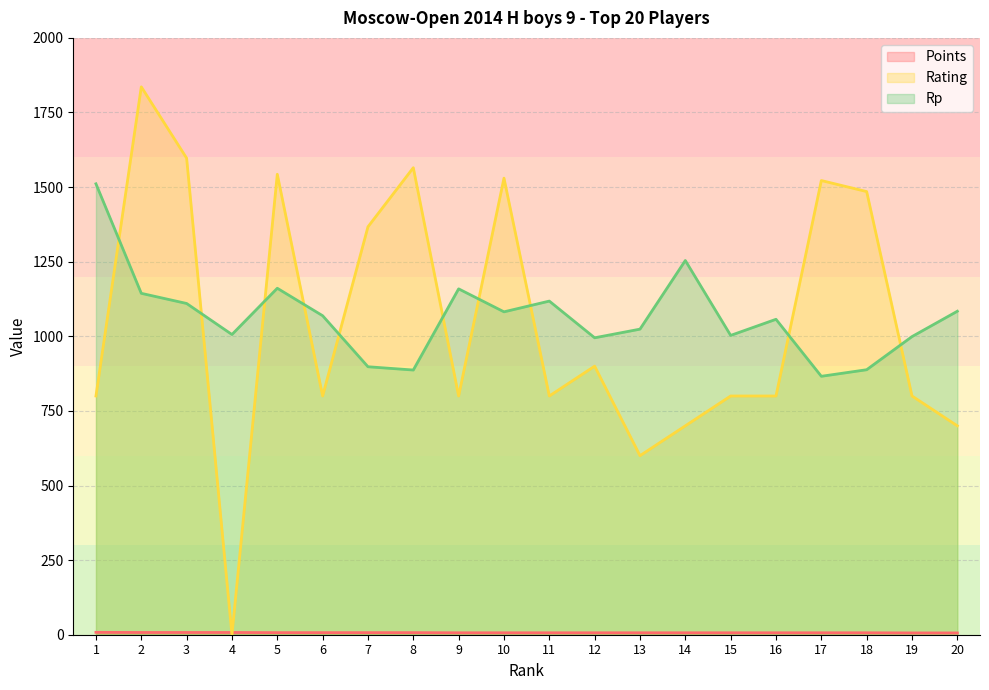

How many lines are shown in the chart?

3